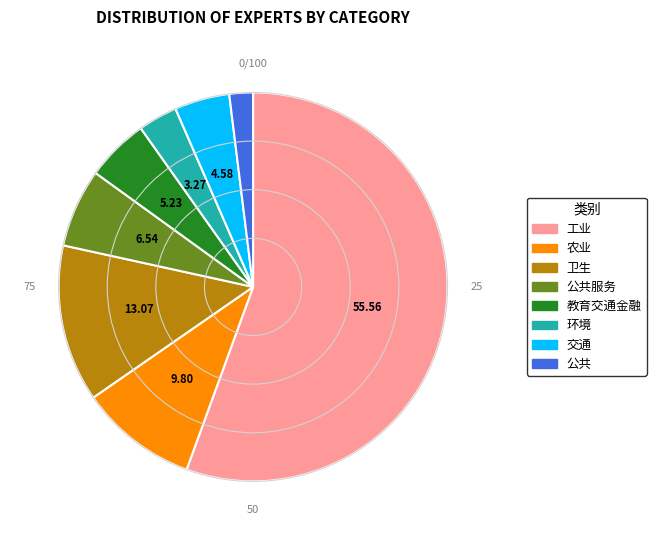

How many segments does this pie chart have?

8